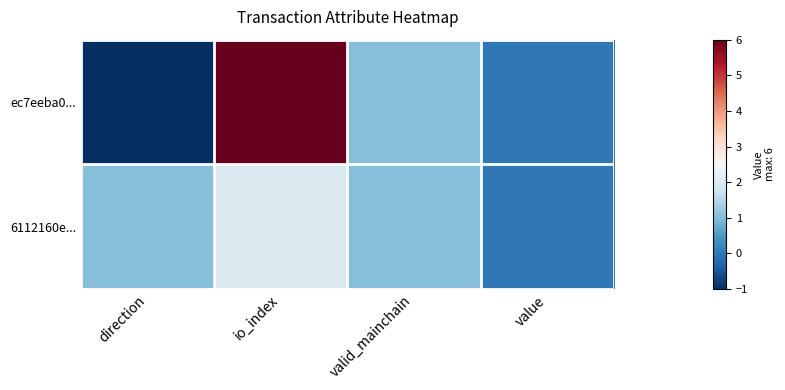

Reading right to left, what are all the values shown in this chart?

ec7eeba0...: value=0.0	valid_mainchain=1.0	io_index=6.0	direction=-1.0
6112160e...: value=0.0	valid_mainchain=1.0	io_index=2.0	direction=1.0